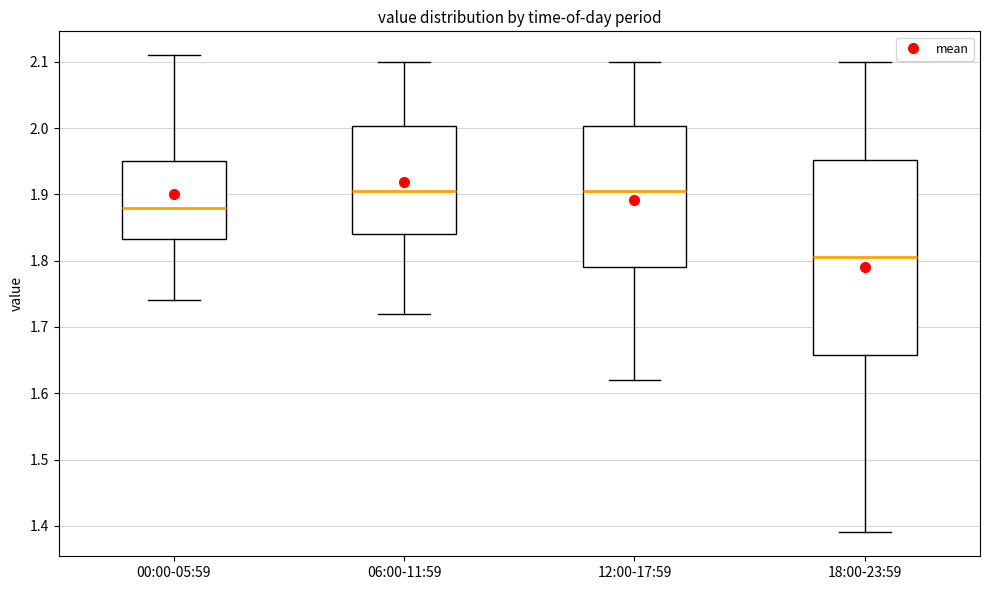

Reading left to right, transcribe this box plot: for each box, give where its median line is, the range the box spans, and where its two whiskers end, as read against the y-axis. The values are not printed on the chart, so give them approximately, as read against the axis.

00:00-05:59: median 1.88, box 1.83 to 1.95, whiskers 1.74 to 2.11
06:00-11:59: median 1.91, box 1.84 to 2.00, whiskers 1.72 to 2.10
12:00-17:59: median 1.91, box 1.79 to 2.00, whiskers 1.62 to 2.10
18:00-23:59: median 1.81, box 1.66 to 1.95, whiskers 1.39 to 2.10